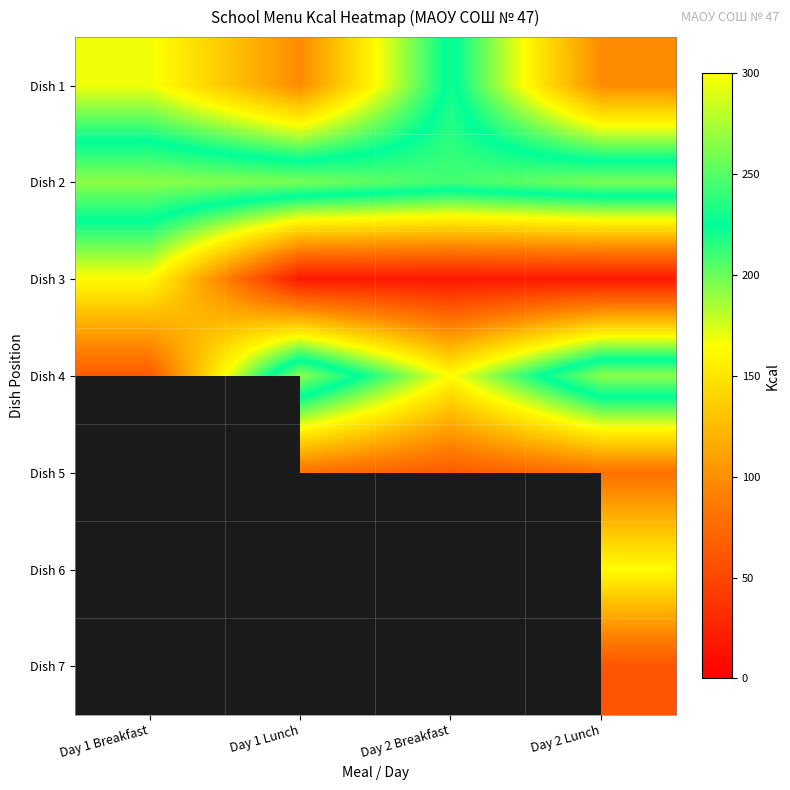

True or false: Dish 7 has a value of 37.1 at Day 1 Lunch.

False